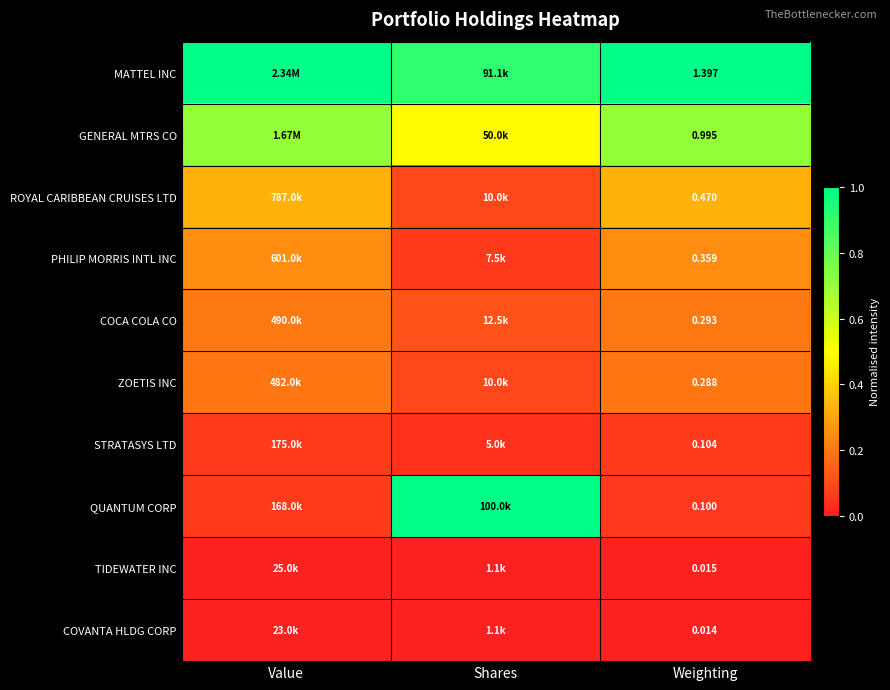

At which category is the sum across all series the highest?

Value